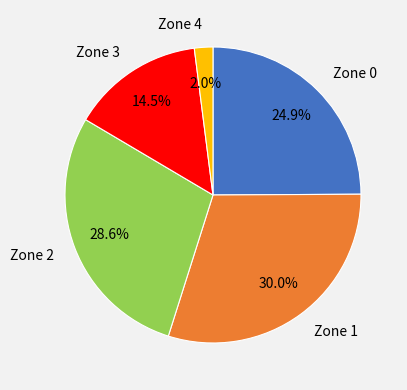

Which slice is the largest?

Zone 1